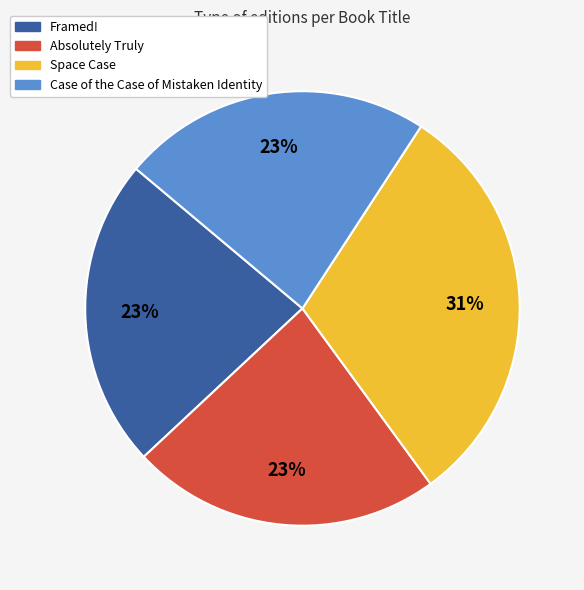

To the nearest percent, what percentage of the pie is Absolutely Truly?

23%